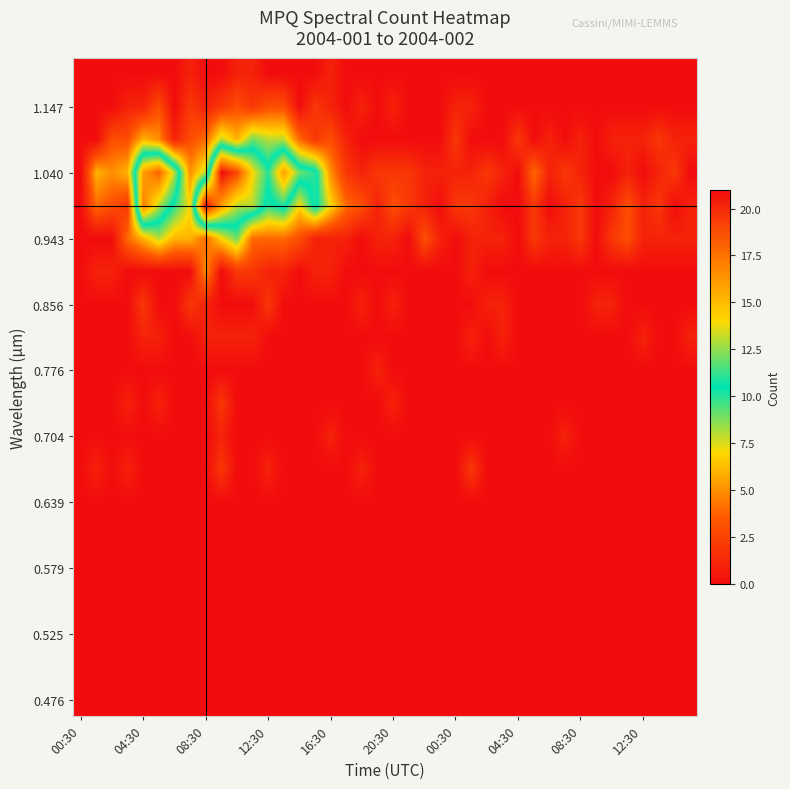

What is the greatest value displayed?

21